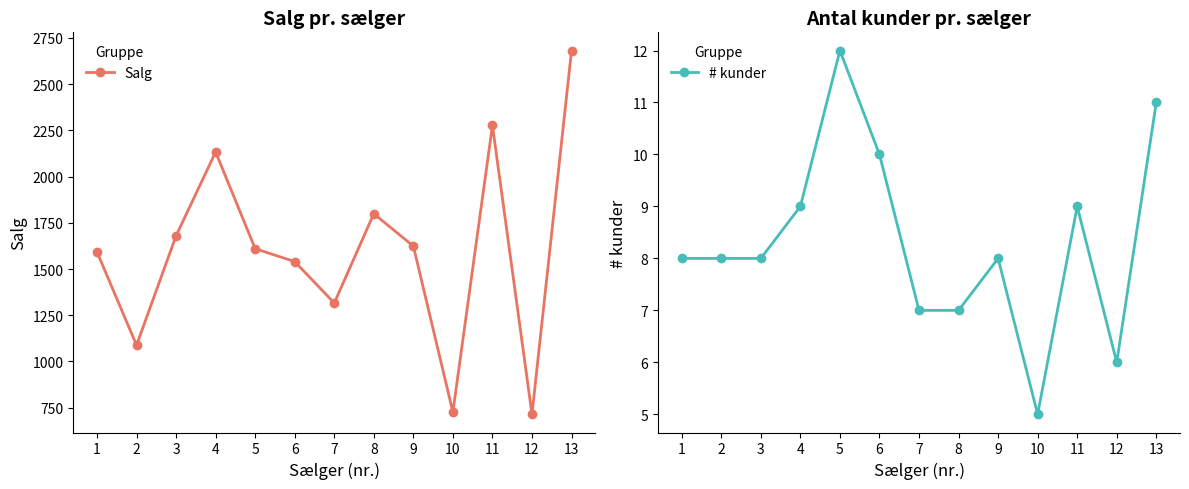

In # kunder, how many points are higher than both neighbors (excluding endpoints)?

3